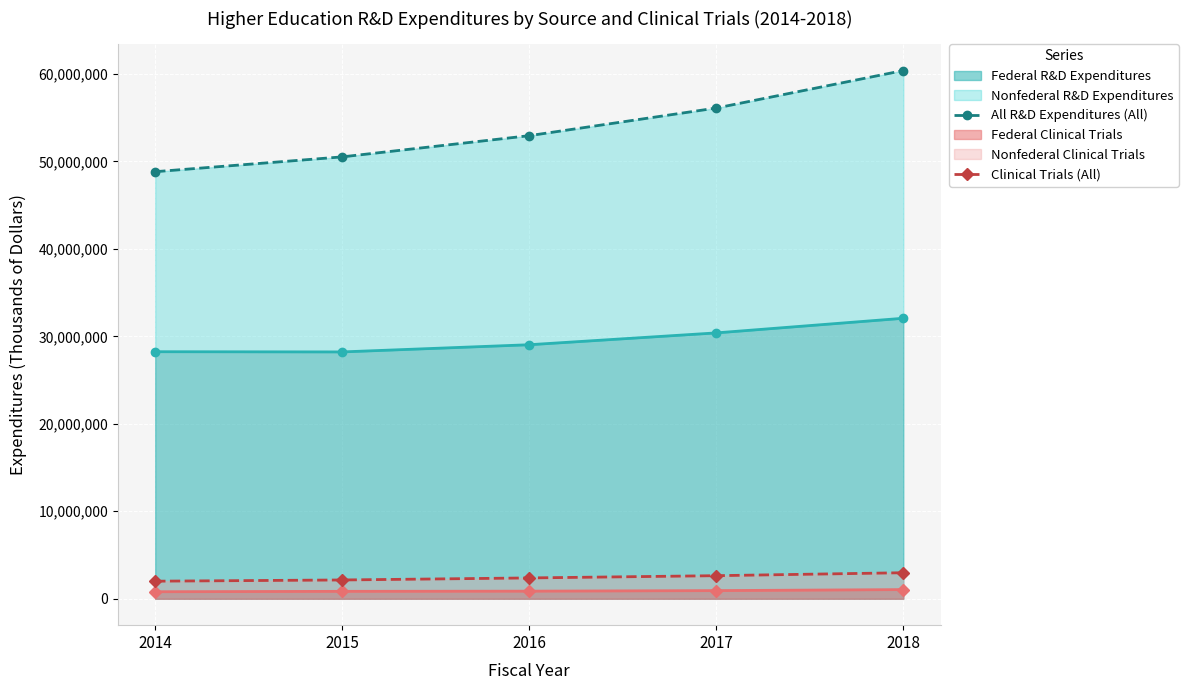

List the labels in order of Clinical Trials (All) value, smallest first.

2014, 2015, 2016, 2017, 2018